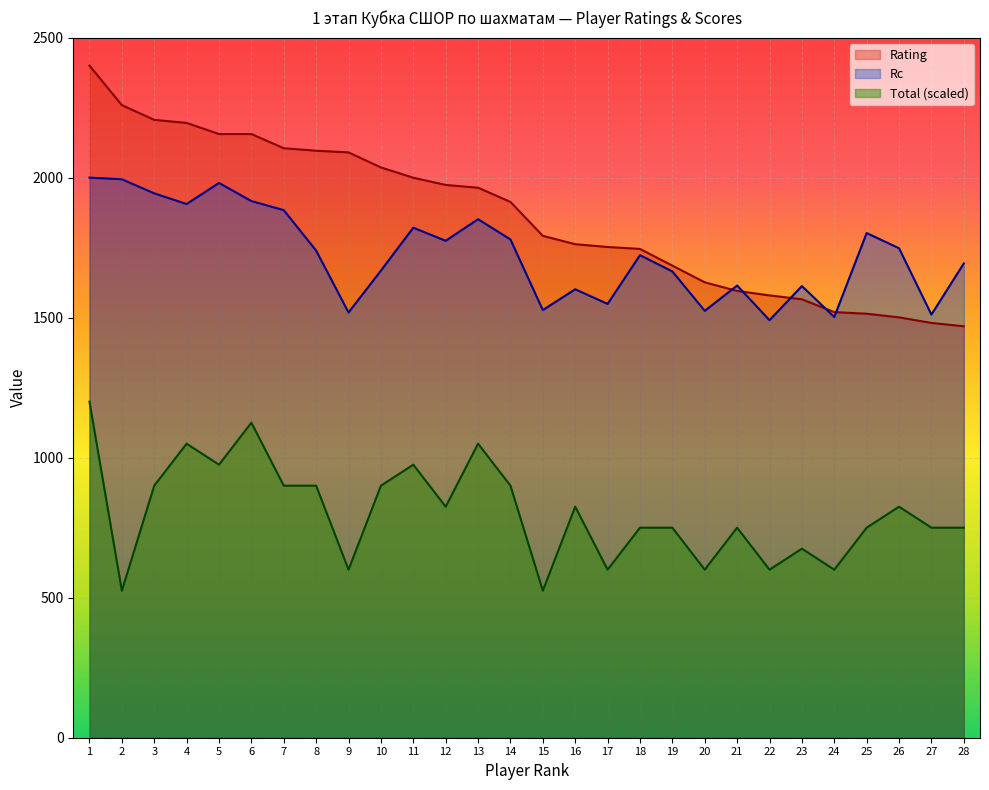

What is the sum of all Rating values?

52139.4